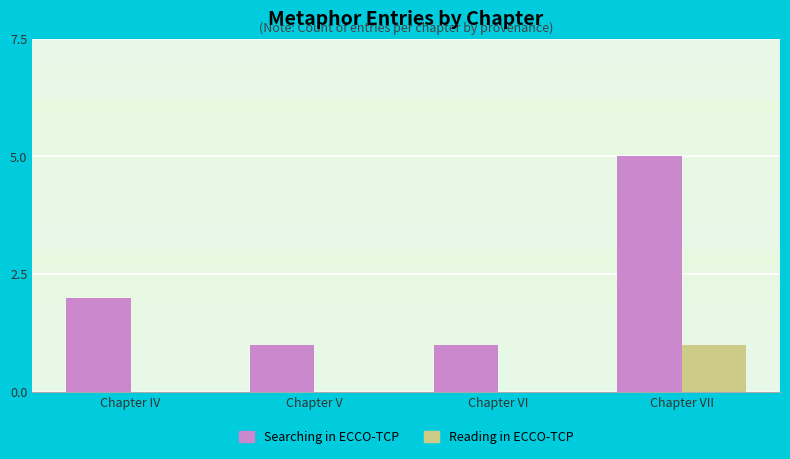

Are the bars grouped side by side (vs. stacked)?

Yes